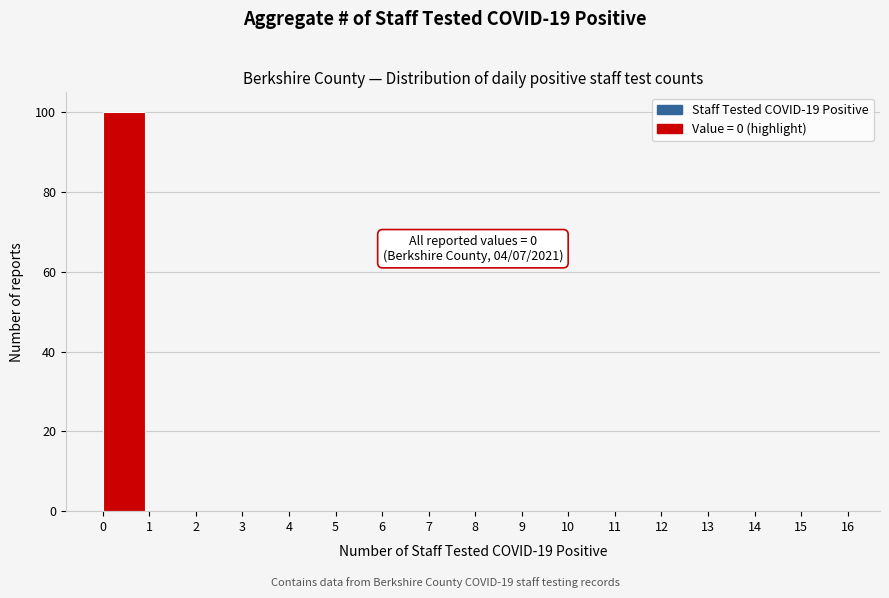

Over which range of the x-axis is the bar tallest?

0 to 1